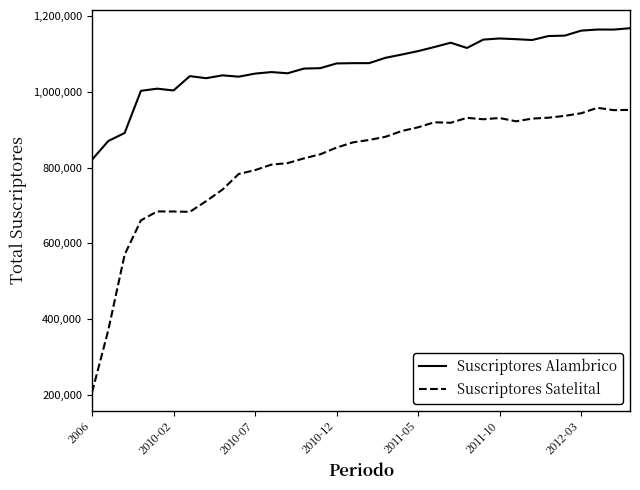

What is the highest value of the Suscriptores Alambrico series?

1168831